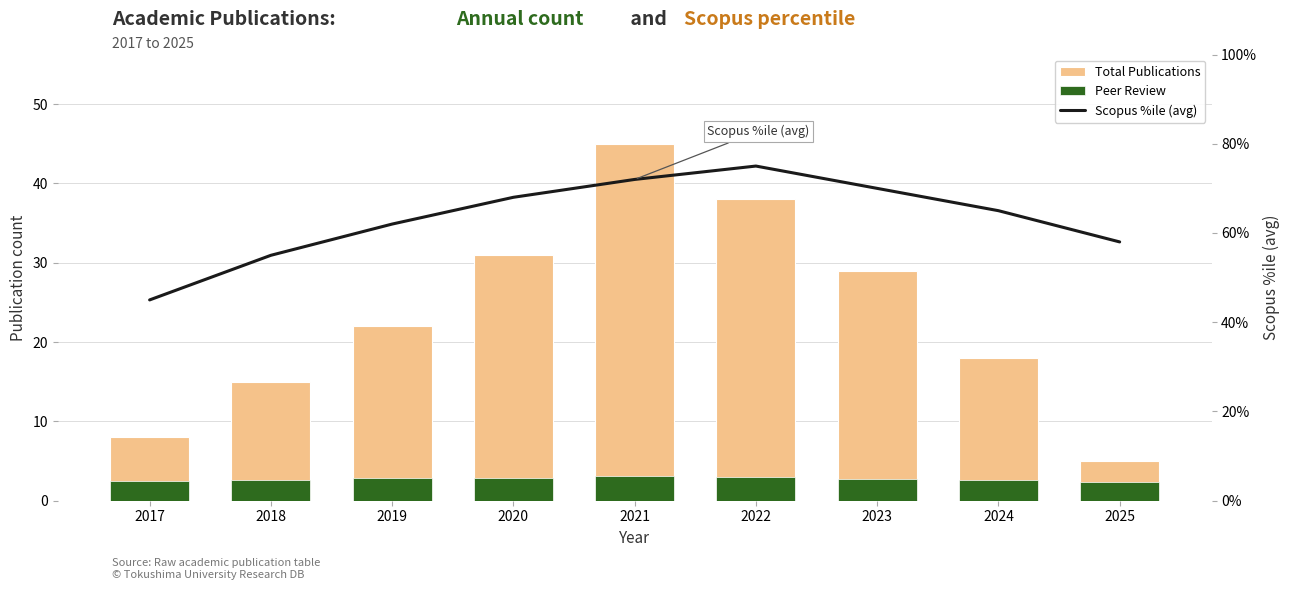

What is the difference between the Total Publications values at 2025 and 2022?

33.0